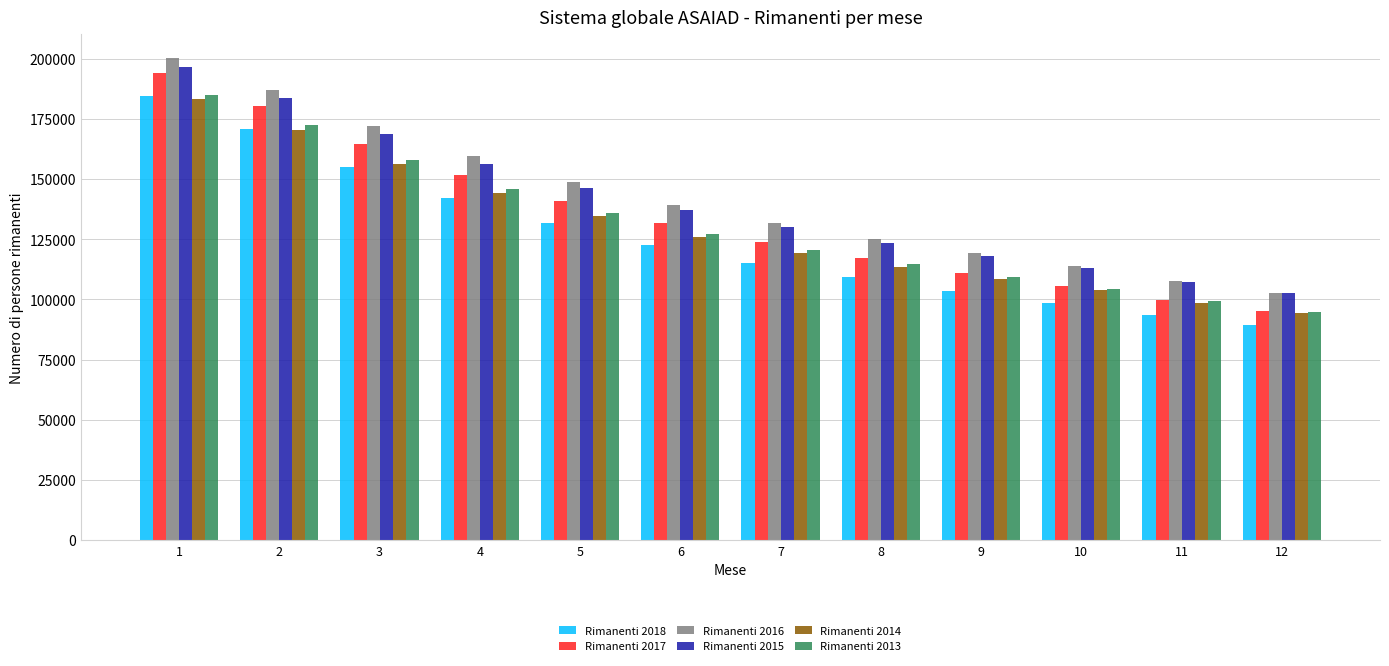

What is the sum of all Rimanenti 2017 values?

1616034